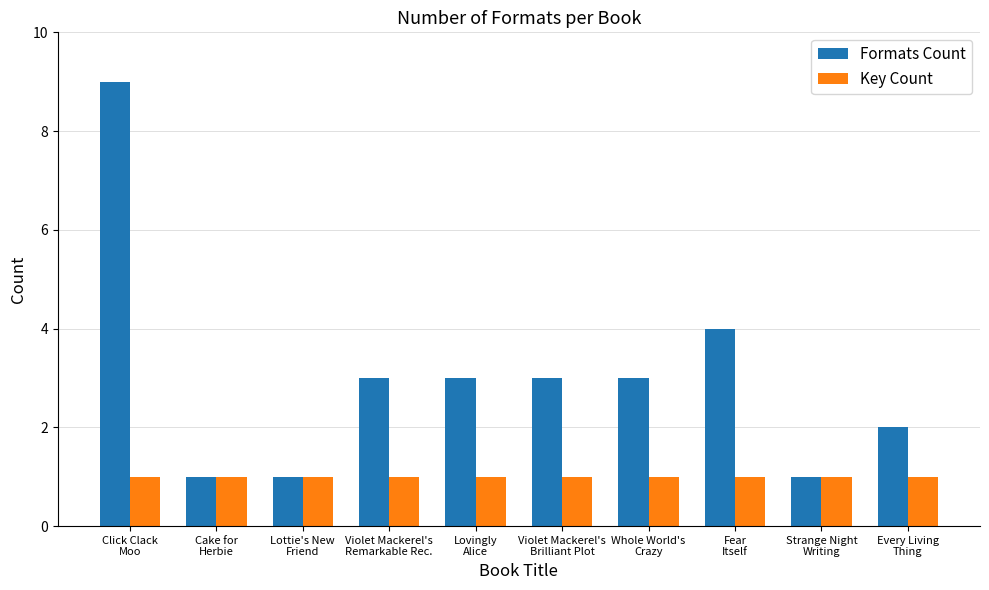

What is the average value of the Key Count series?

1